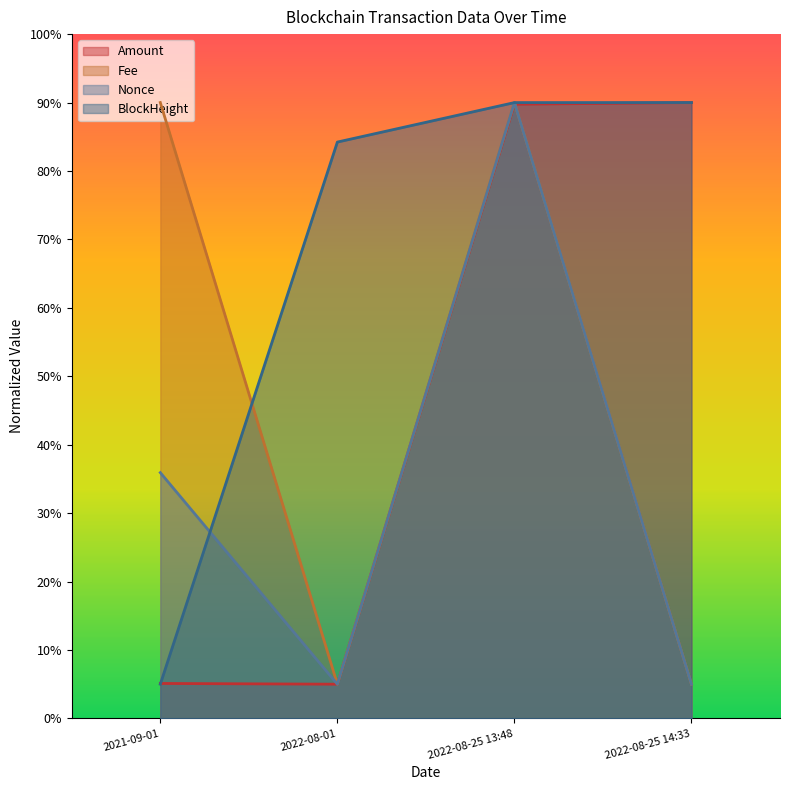

Which series has the largest range (max minus min)?

Amount